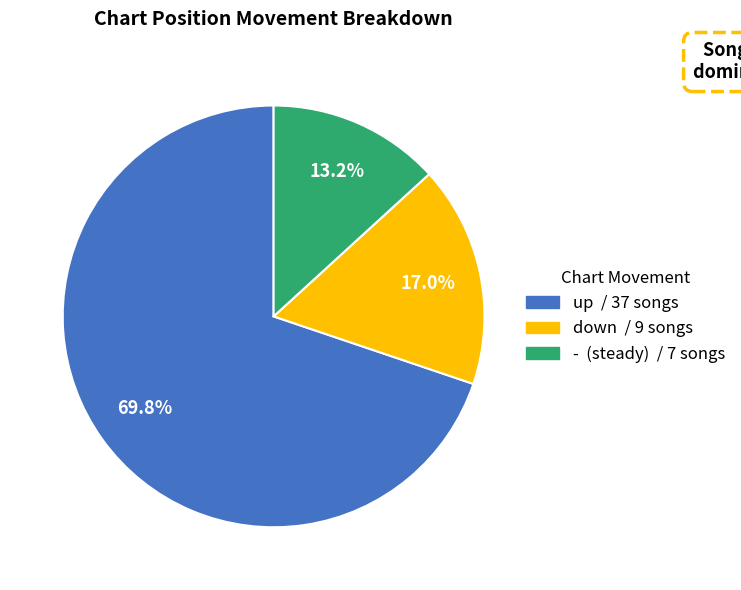

To the nearest percent, what percentage of the pie is down?

17%